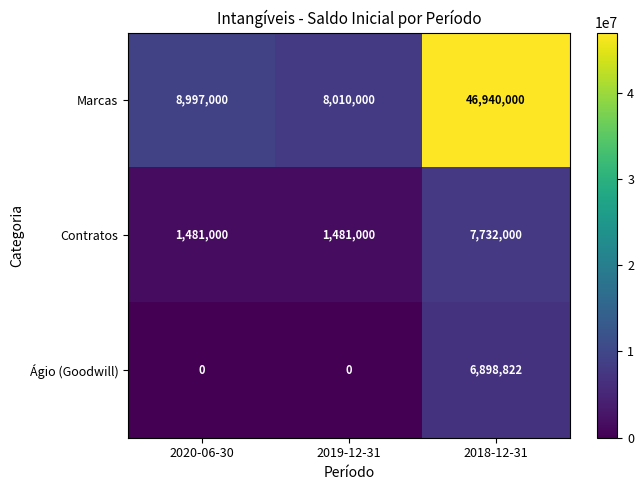

What is the approximate value of Contratos at 2019-12-31, to the nearest 10?

1481000